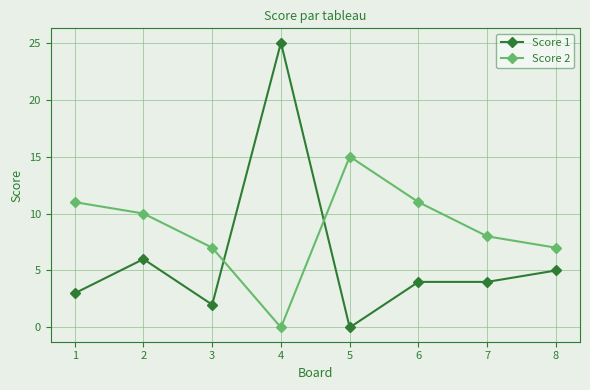

True or false: Score 1 and Score 2 cross at least once.

True